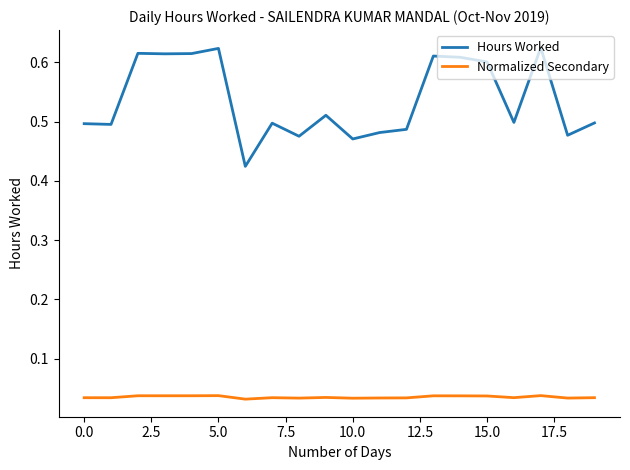

Which series has the largest range (max minus min)?

Hours Worked